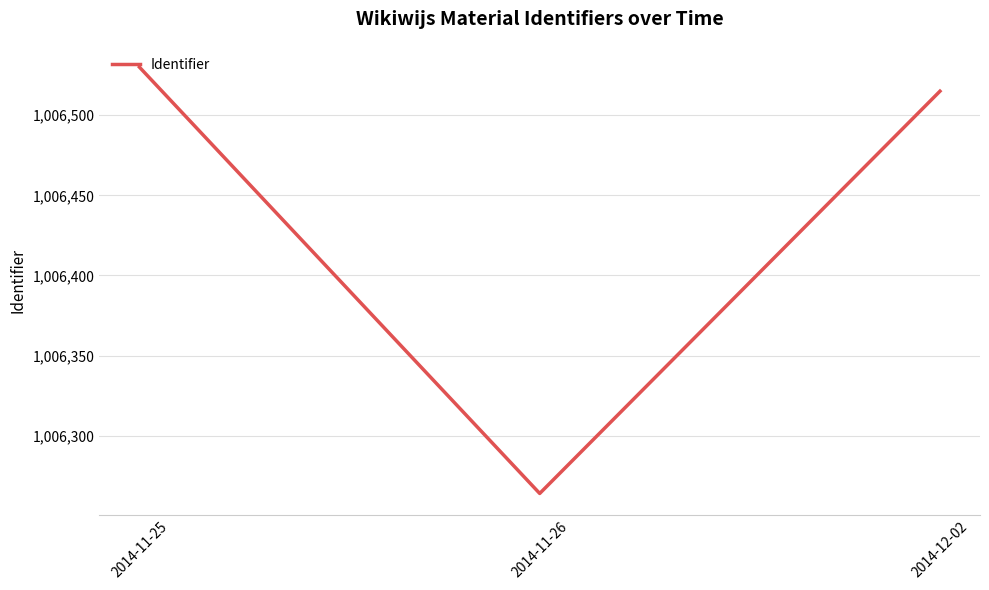

What is the maximum value shown in the chart?

1006530